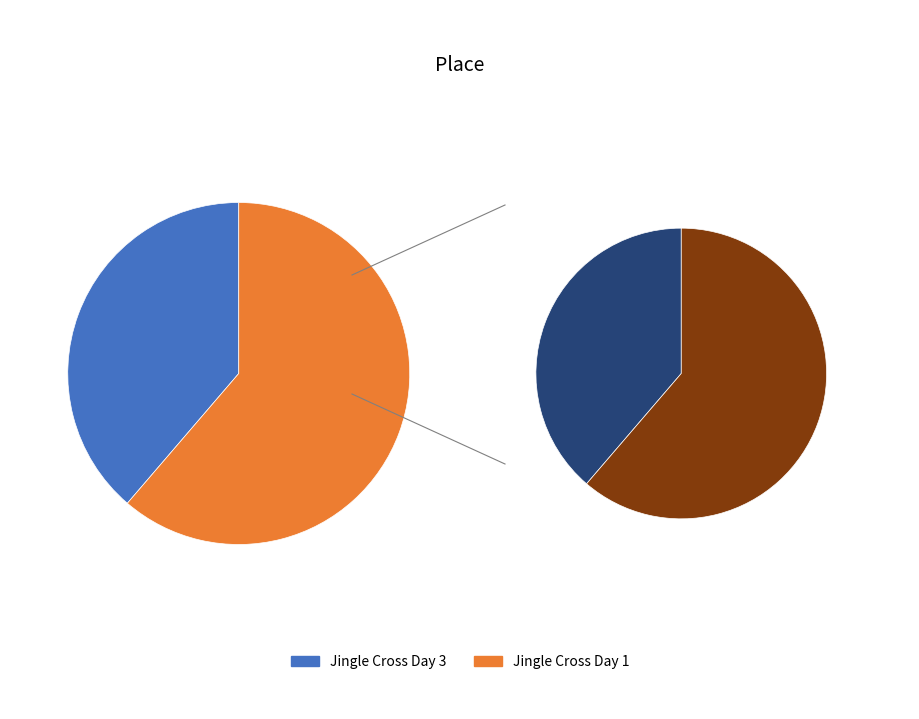

To the nearest percent, what is the difference between the Jingle Cross Day 1 and Jingle Cross Day 3 slice percentages?

23%